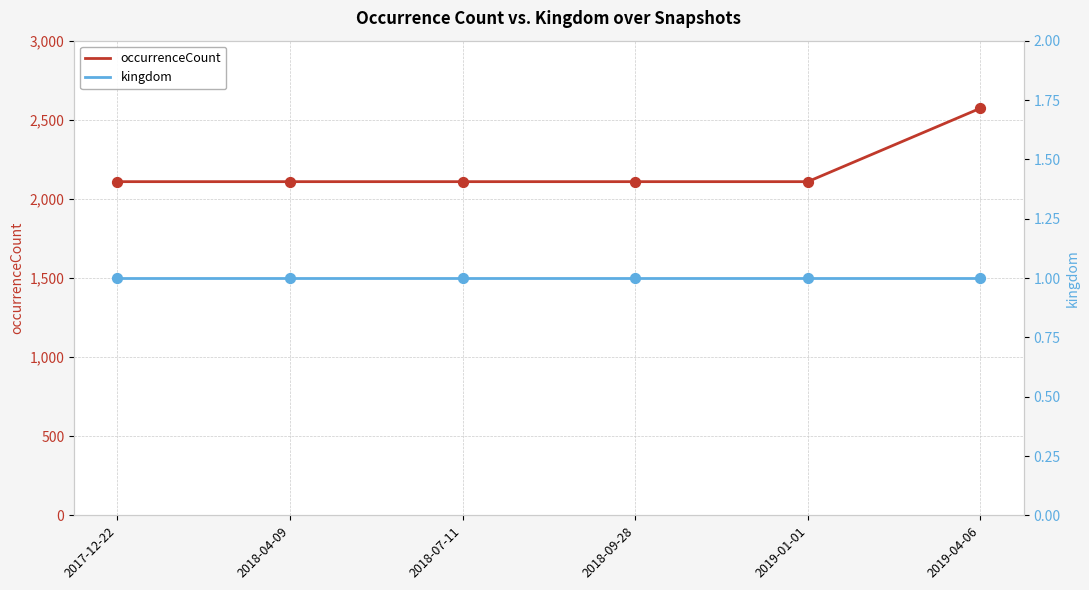

Which series has the largest total across all categories?

occurrenceCount